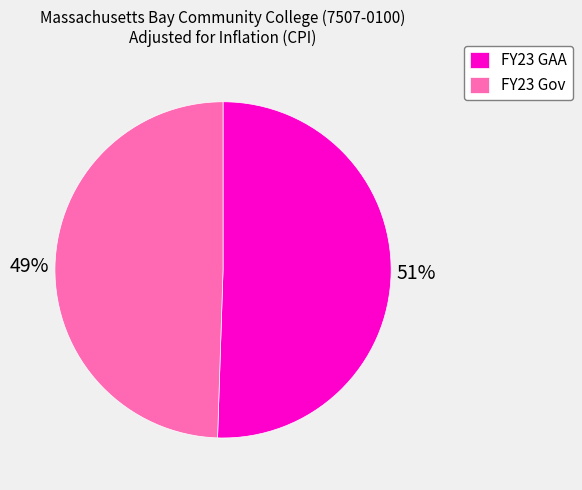

Is it true that FY23 Gov is 49% of the pie?

True